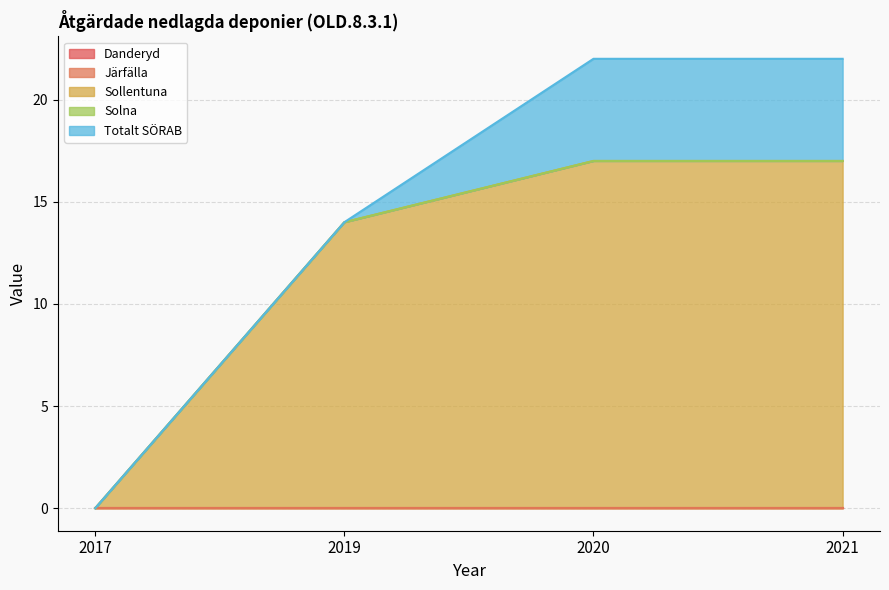

True or false: Danderyd and Solna intersect in this chart.

False